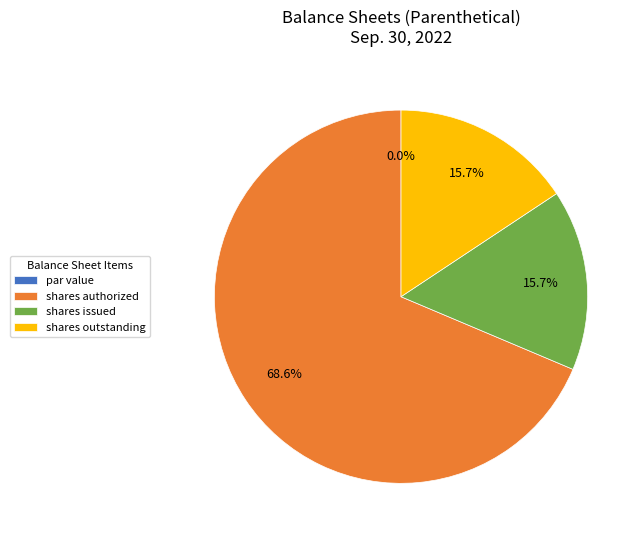

Rank the categories by value from highest to lowest.

Common stock, shares authorized, Common stock, shares issued, Common stock, share outstanding, Common stock, par value